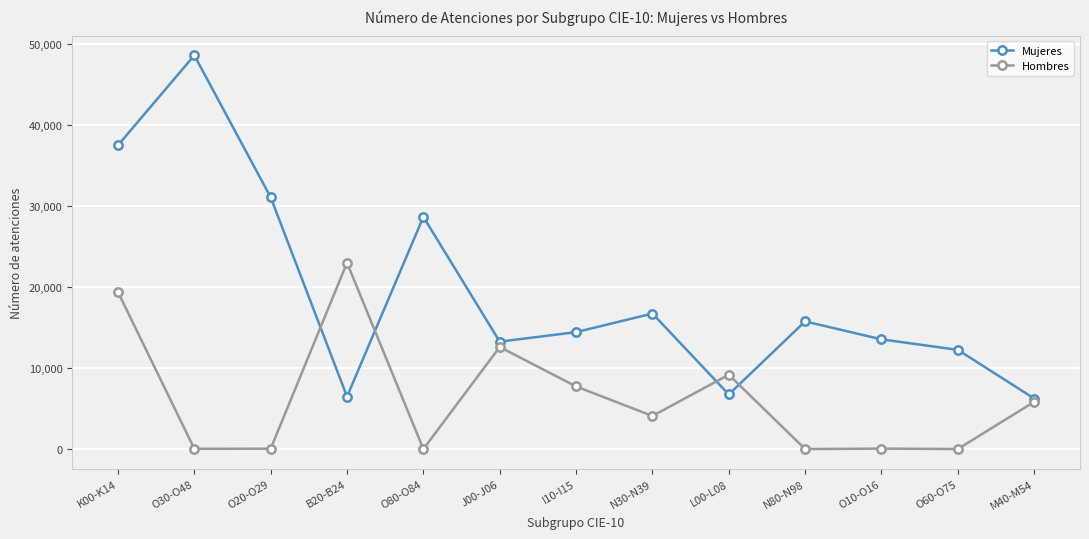

What is the lowest value of the Mujeres series?

6261